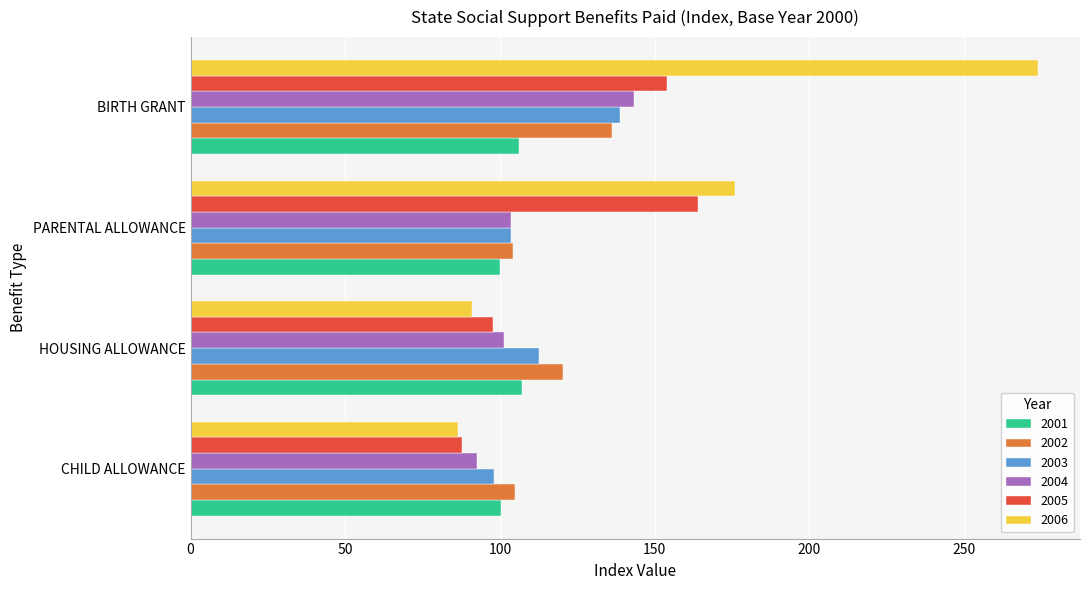

At how many categories does at least one series exceed 213?

1